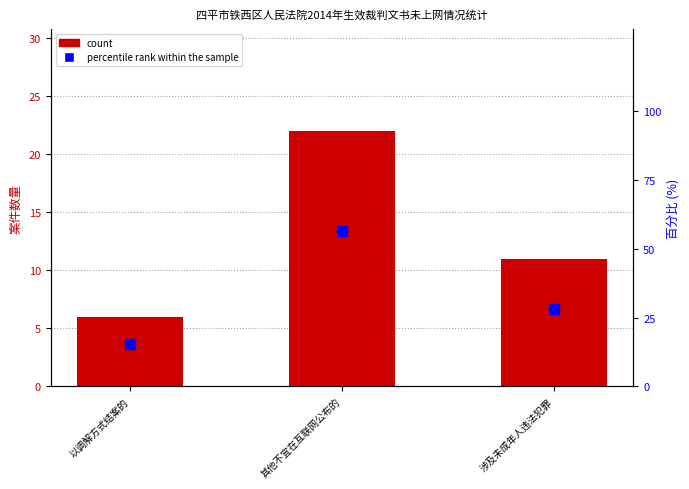

At which category does the chart reach its minimum across all series?

以调解方式结案的